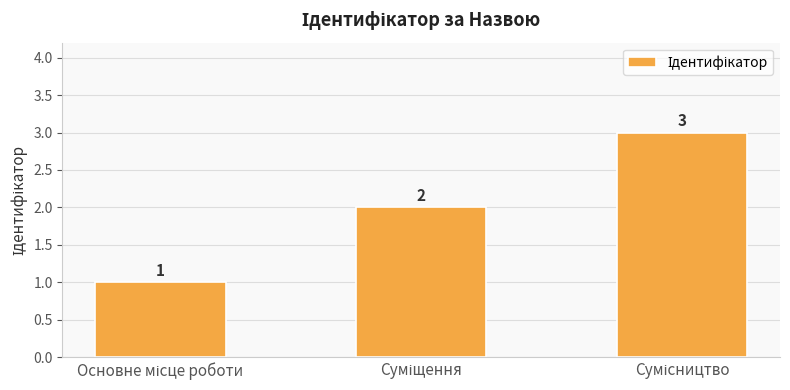

What is the greatest value displayed?

3